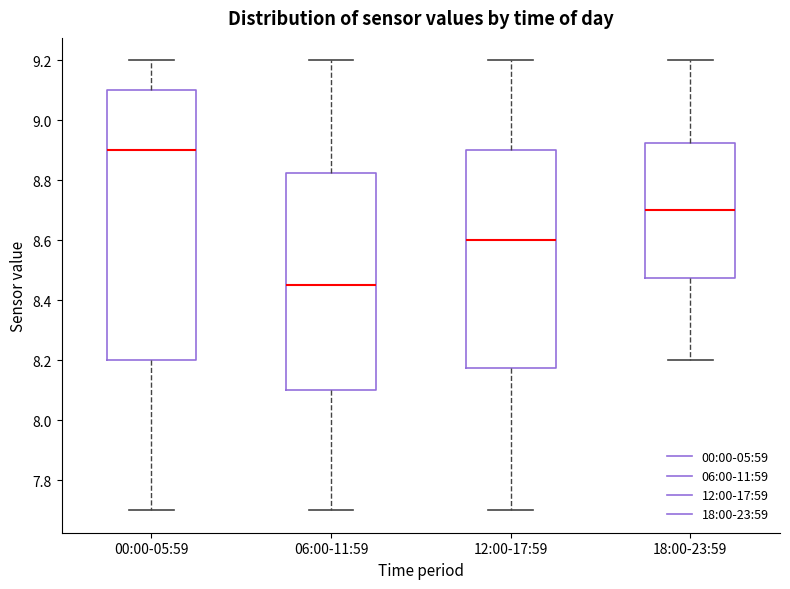

Where is the lower edge of the box for 12:00-17:59 on the y-axis? The values are not printed on the chart, so give them approximately, as read against the axis.

8.18